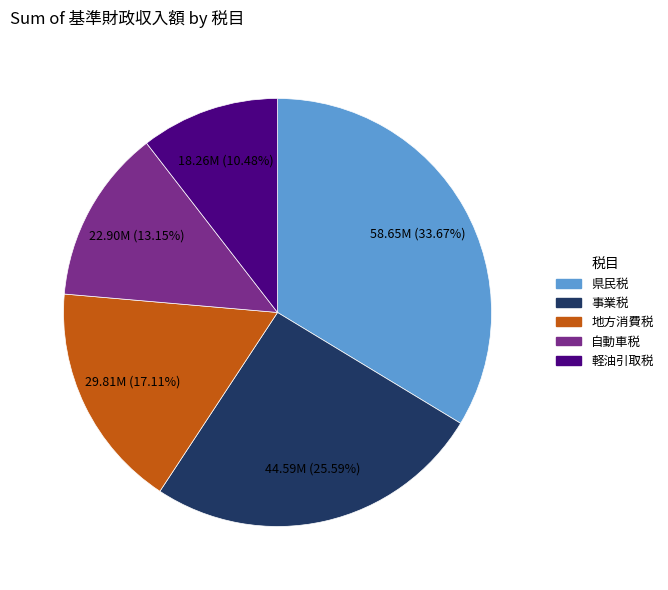

To the nearest percent, what portion does 県民税 represent?

34%